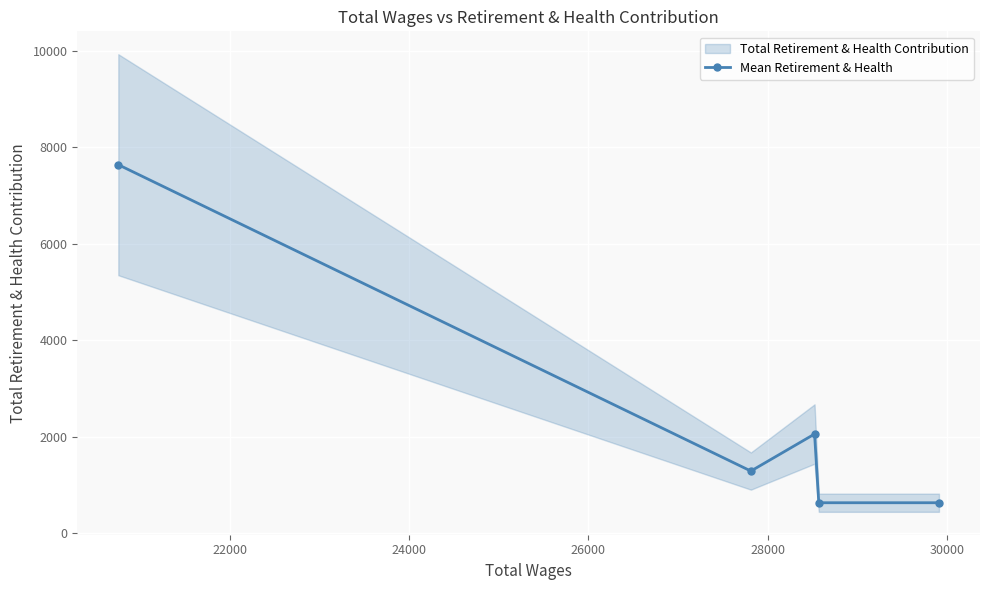

In Mean Retirement & Health, how many points are higher than both neighbors (excluding endpoints)?

1